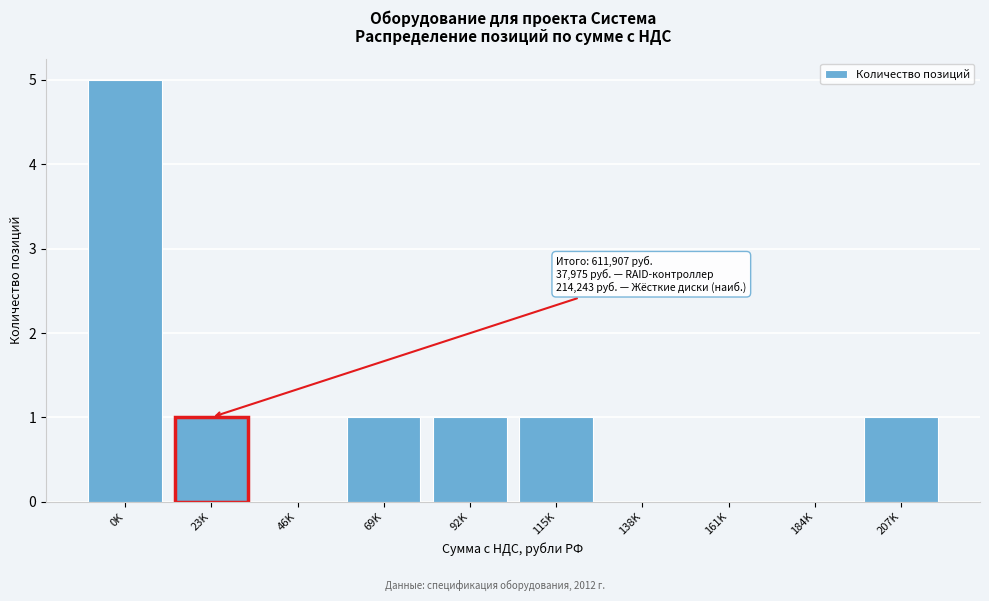

Reading left to right, transcribe all the data shown in this chart.

0K=5	23K=1	46K=0	69K=1	92K=1	115K=1	138K=0	161K=0	184K=0	207K=1